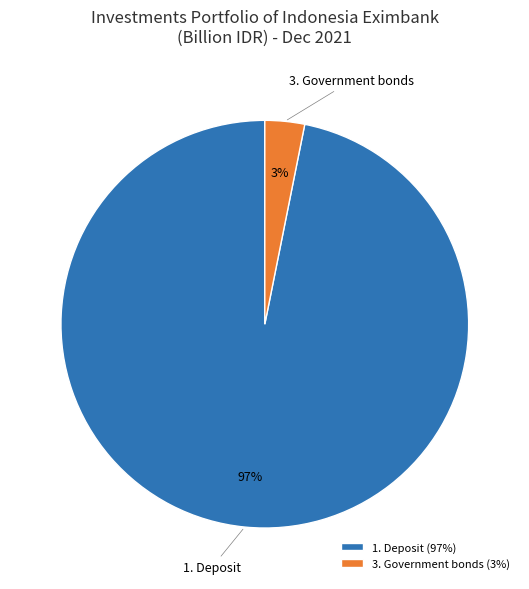

Is there any slice that represents more than half of the pie?

Yes